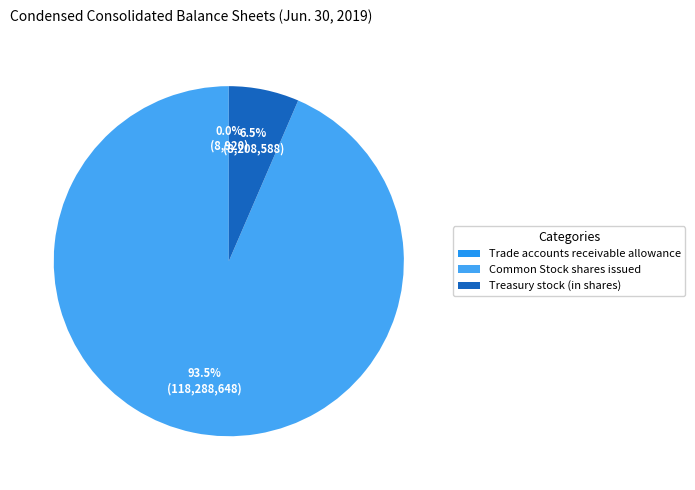

Which slice is the largest?

Common Stock shares issued